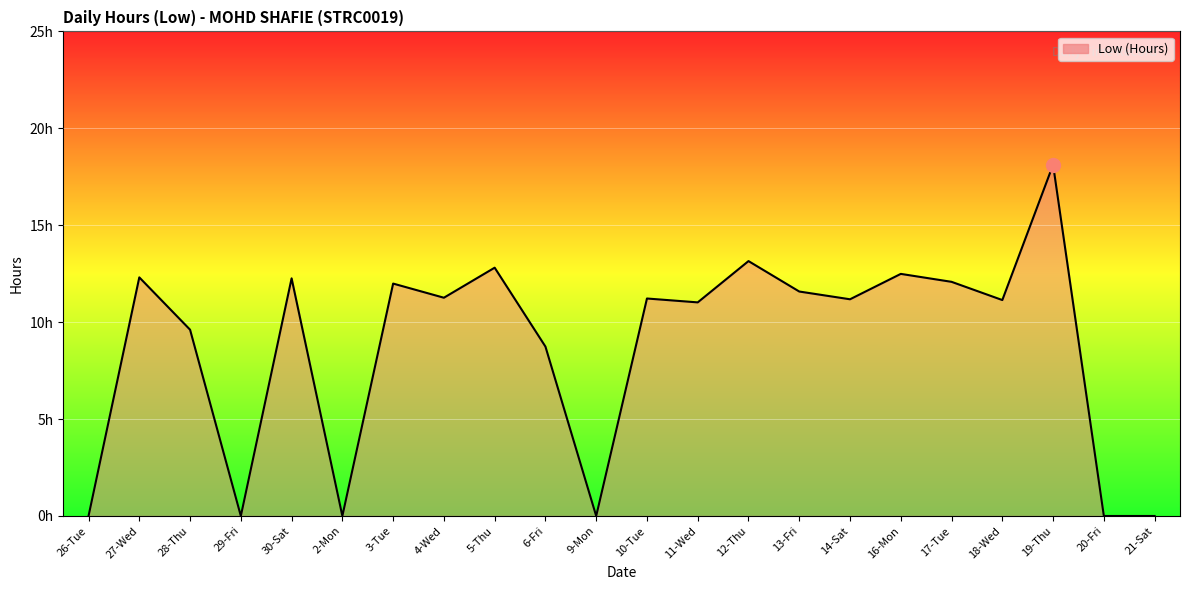

What is the sum of the values at 3-Tue and 2-Mon?

12.0